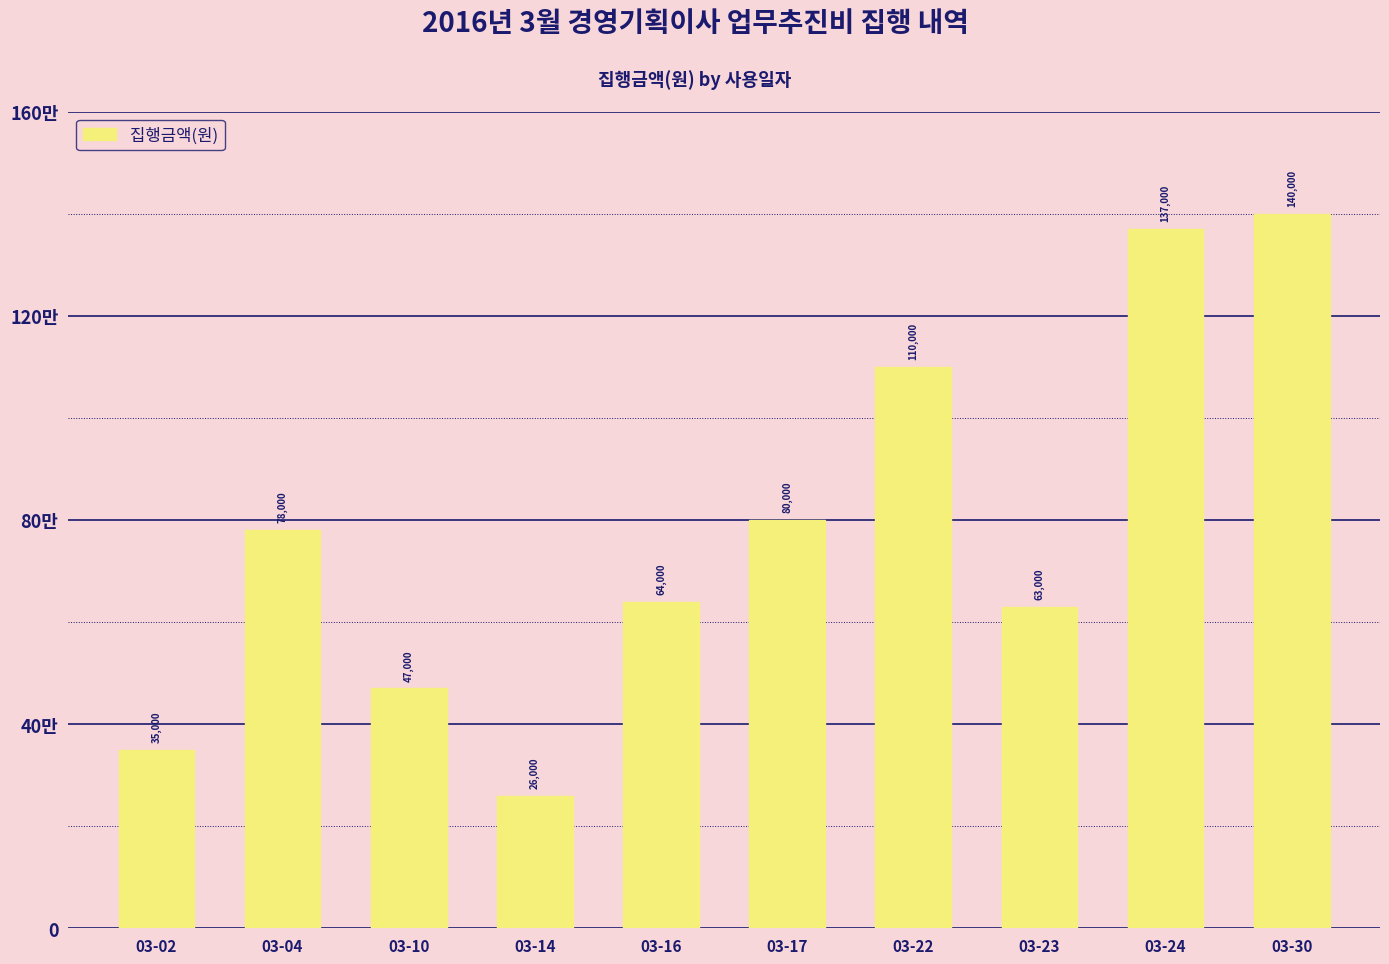

What is the maximum value shown in the chart?

140000